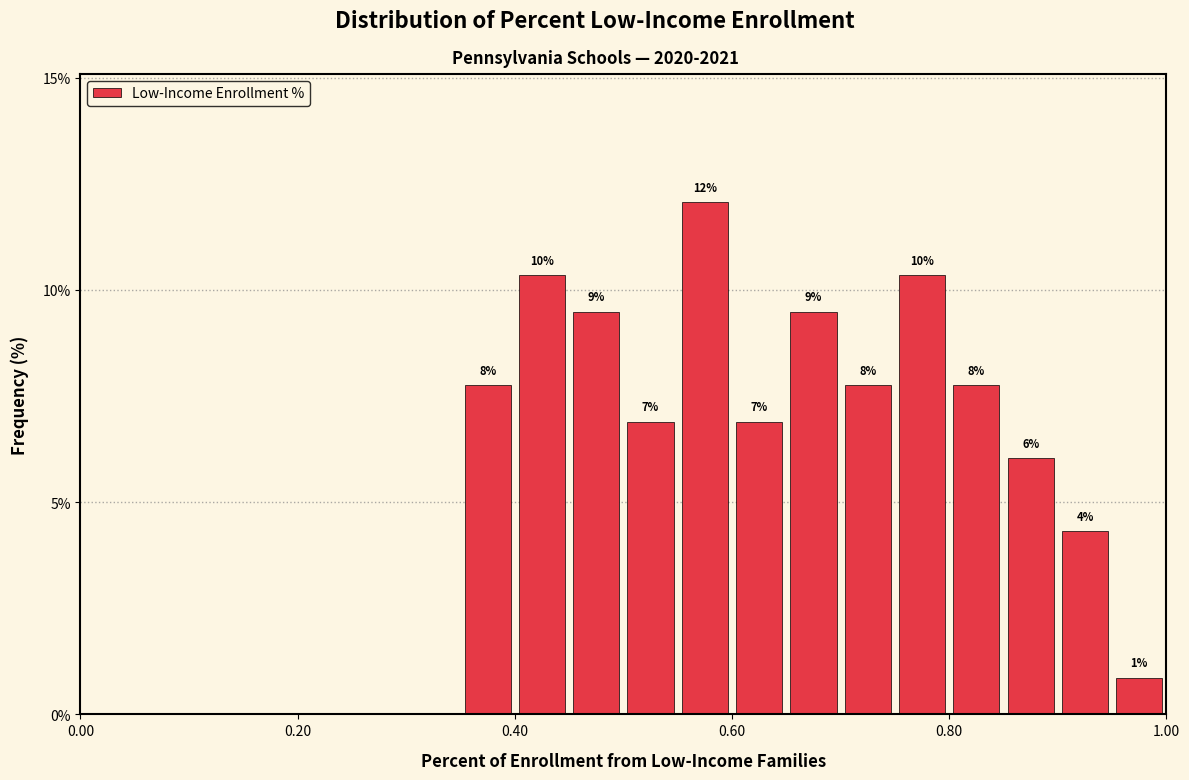

Around what value on the x-axis is the tallest bar? Give the approximate position of its centre, as read against the axis.

0.58